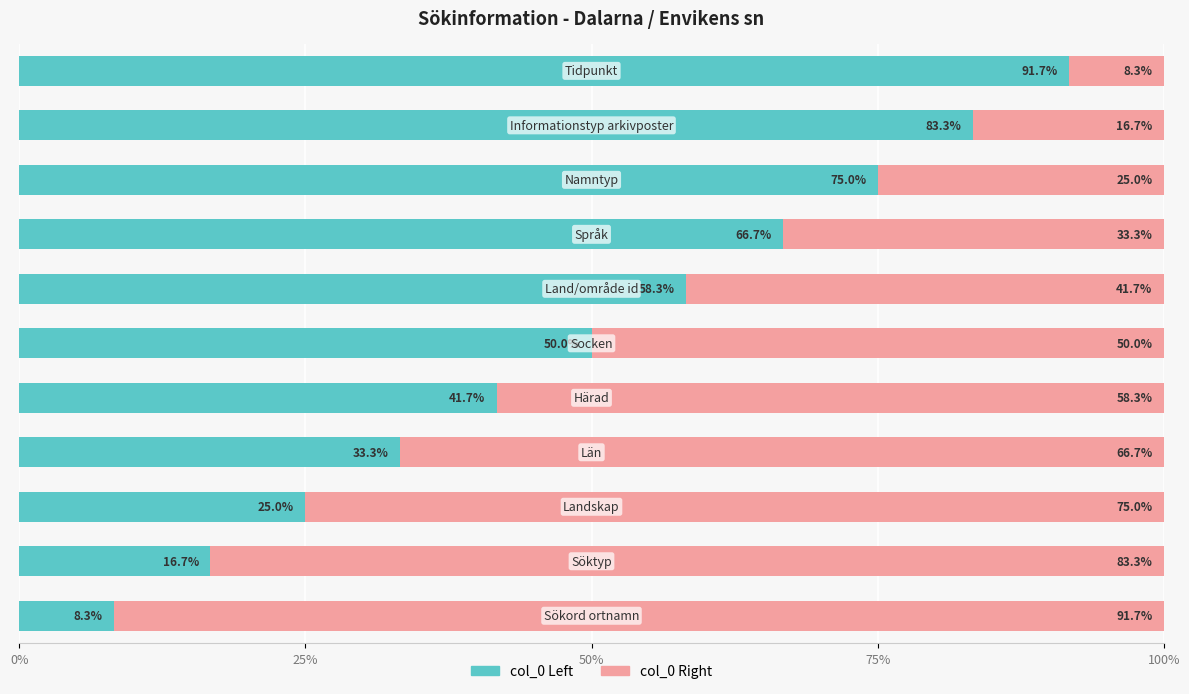

What is the minimum value for col_0 Left?

8.3